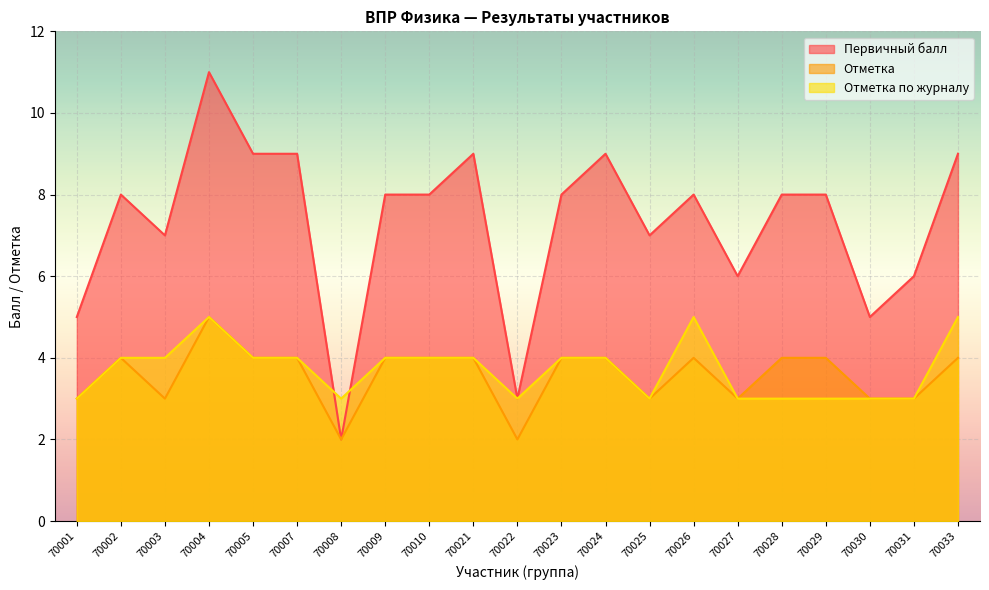

True or false: Отметка по журналу and Отметка intersect in this chart.

False